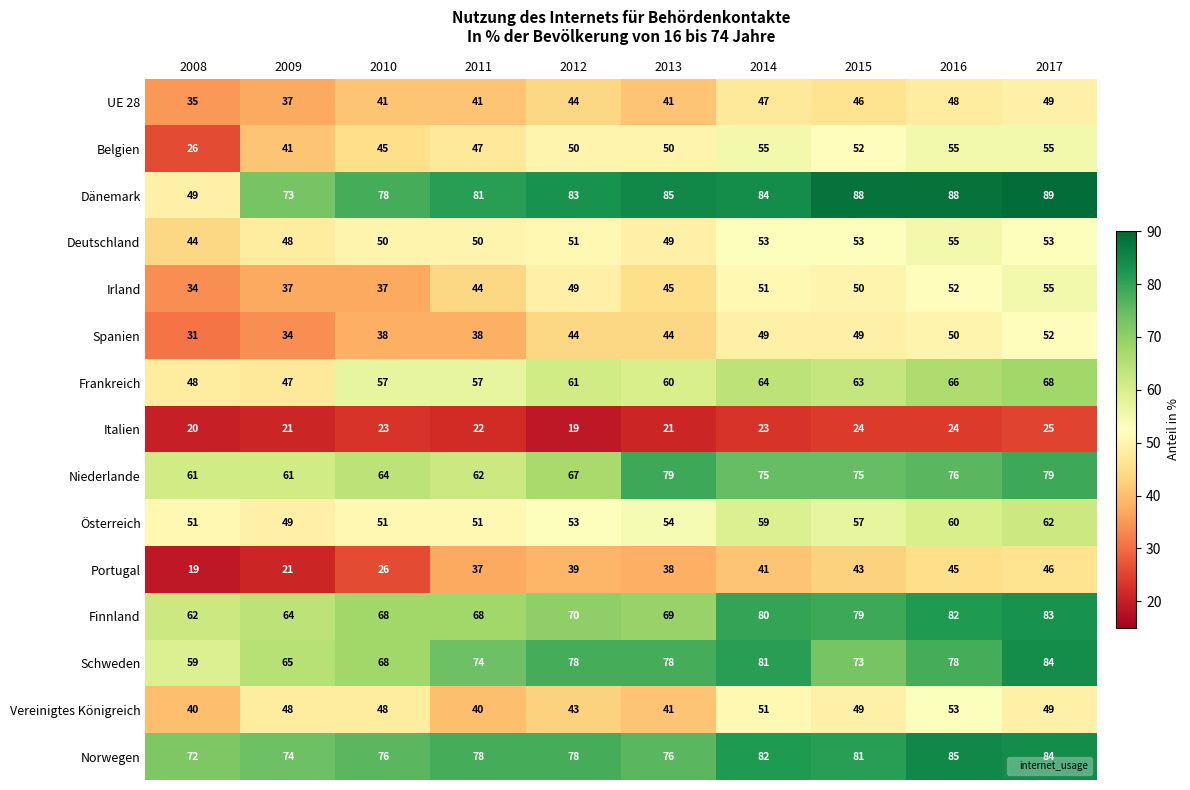

What is the spread (max minus min) of values at 2015?

64